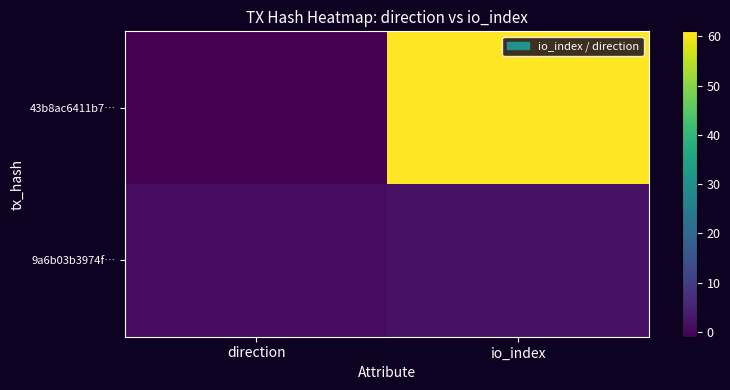

Rank the series by their average value, from lowest to highest.

9a6b03b3974f…, 43b8ac6411b7…